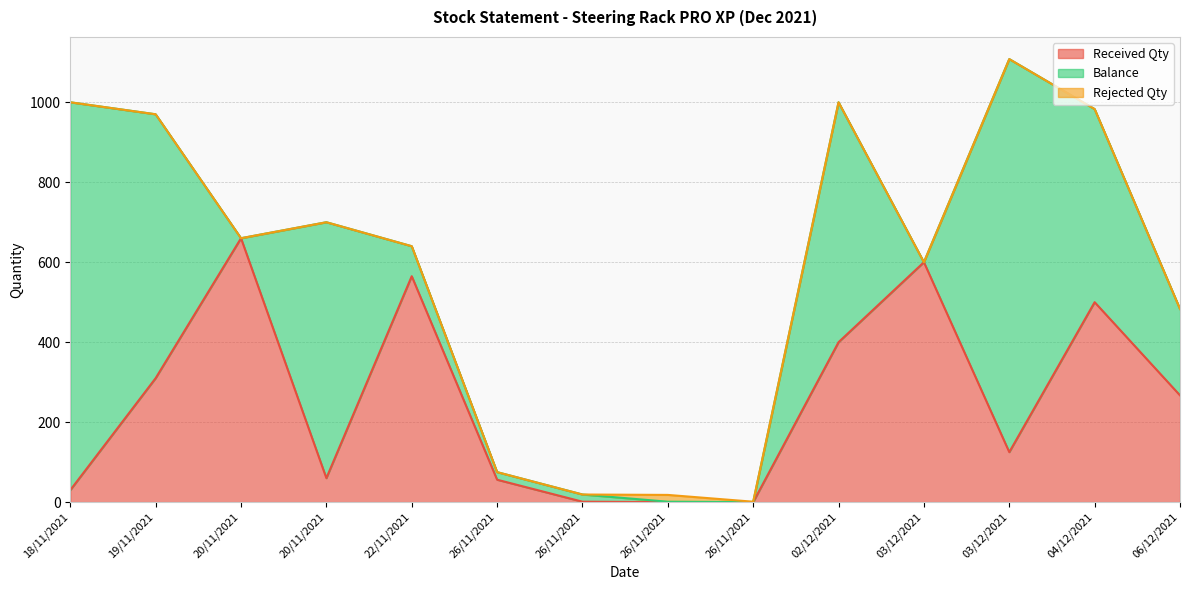

At how many categories does at least one series exceed 353?

9